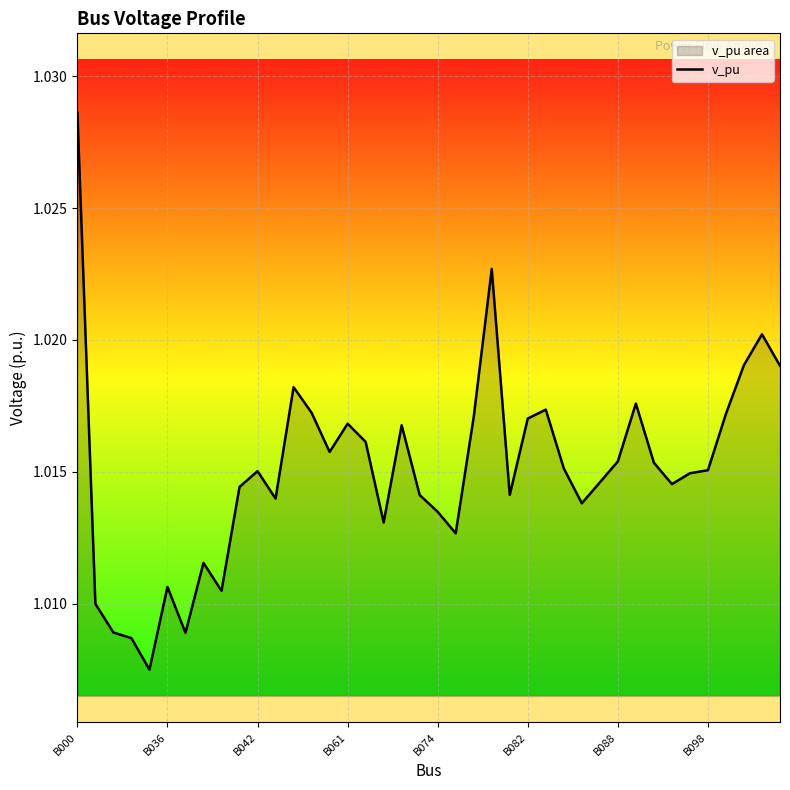

What is the maximum value shown in the chart?

1.0